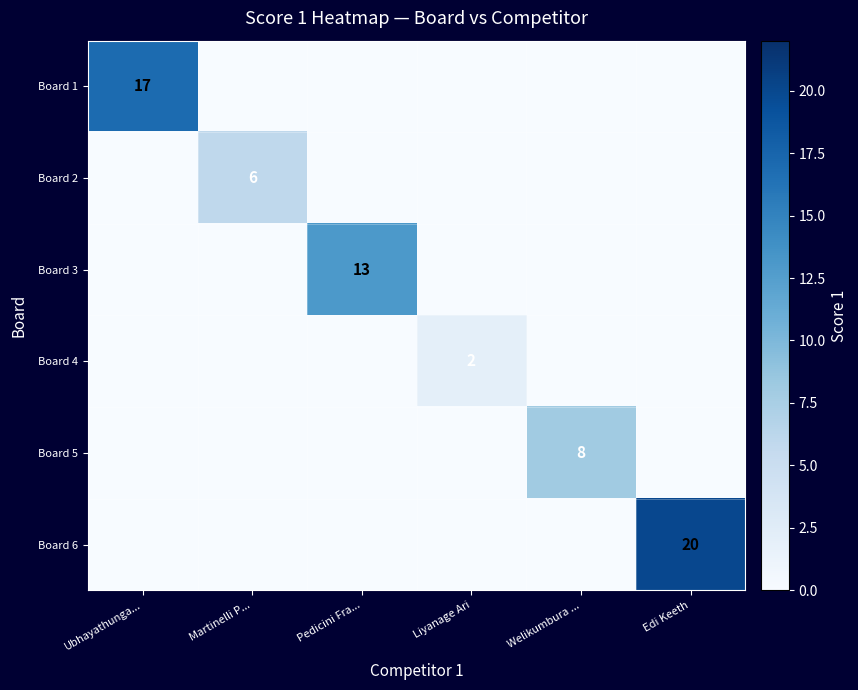

Is it true that Board 4 equals 1 at Liyanage Ari?

False